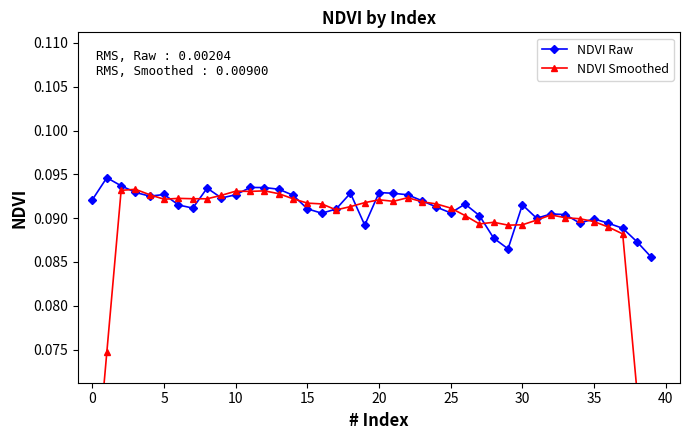

Reading left to right, transcribe all the data shown in this chart.

NDVI Raw: 0.1	0.1	0.1	0.1	0.1	0.1	0.1	0.1	0.1	0.1	0.1	0.1	0.1	0.1	0.1	0.1	0.1	0.1	0.1	0.1	0.1	0.1	0.1	0.1	0.1	0.1	0.1	0.1	0.1	0.1	0.1	0.1	0.1	0.1	0.1	0.1	0.1	0.1	0.1	0.1
NDVI Smoothed: 0.1	0.1	0.1	0.1	0.1	0.1	0.1	0.1	0.1	0.1	0.1	0.1	0.1	0.1	0.1	0.1	0.1	0.1	0.1	0.1	0.1	0.1	0.1	0.1	0.1	0.1	0.1	0.1	0.1	0.1	0.1	0.1	0.1	0.1	0.1	0.1	0.1	0.1	0.1	0.1